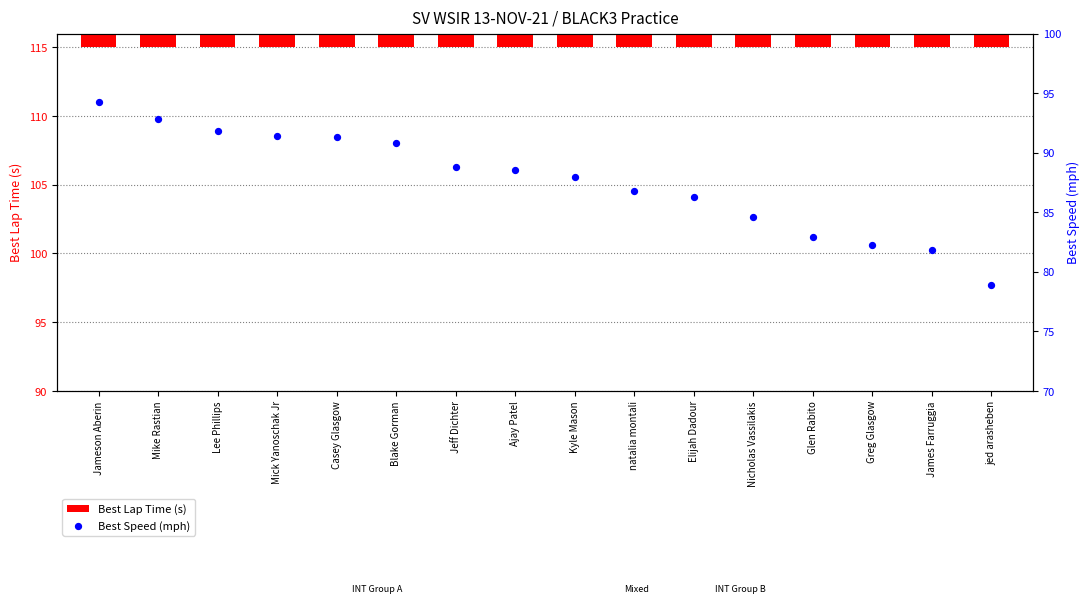

Which series has the largest total across all categories?

Best Speed (mph)